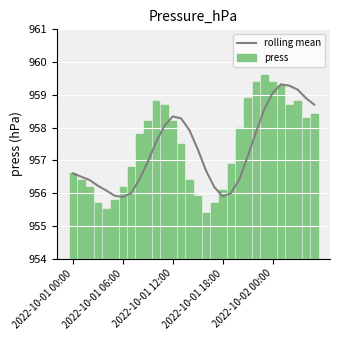

Is it true that rolling mean equals 956.6 at 2022-10-01 00:00?

True